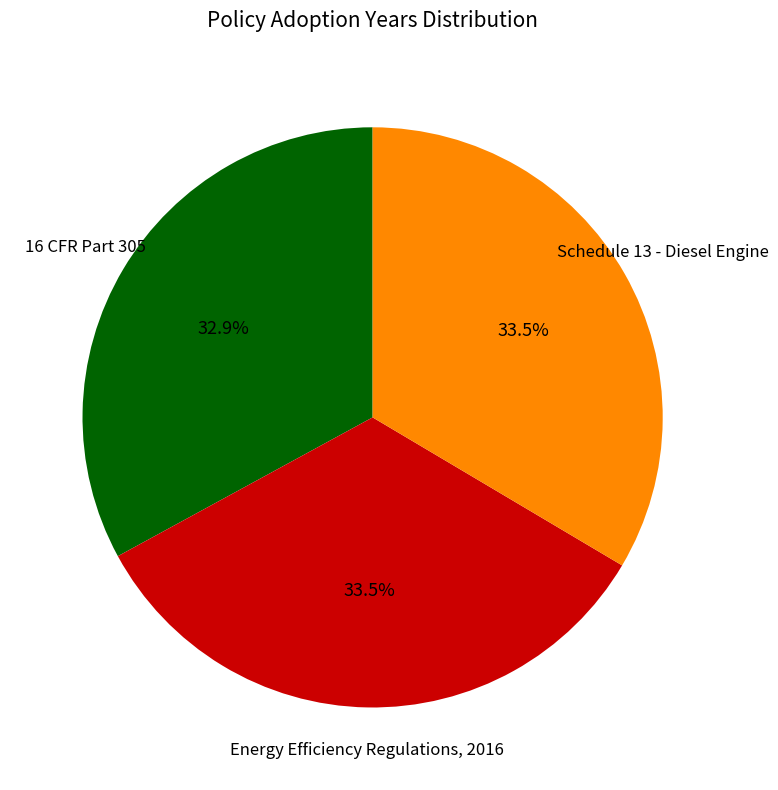

What percentage do Schedule 13 - Diesel Engine and Energy Efficiency Regulations, 2016 together represent?

67.1%